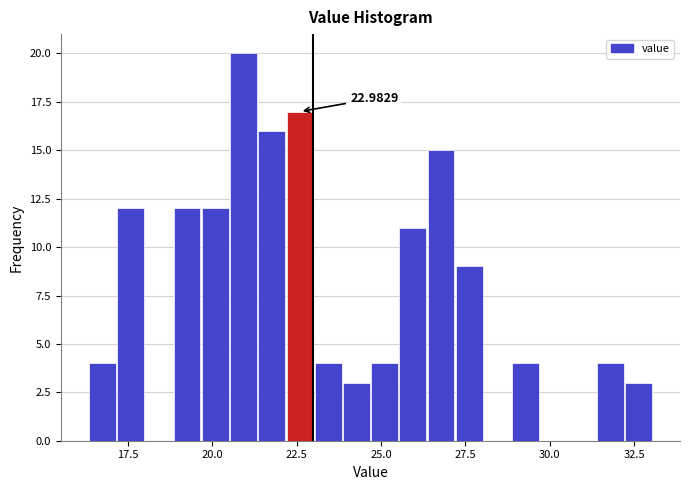

Around what value on the x-axis is the tallest bar? Give the approximate position of its centre, as read against the axis.

21.0